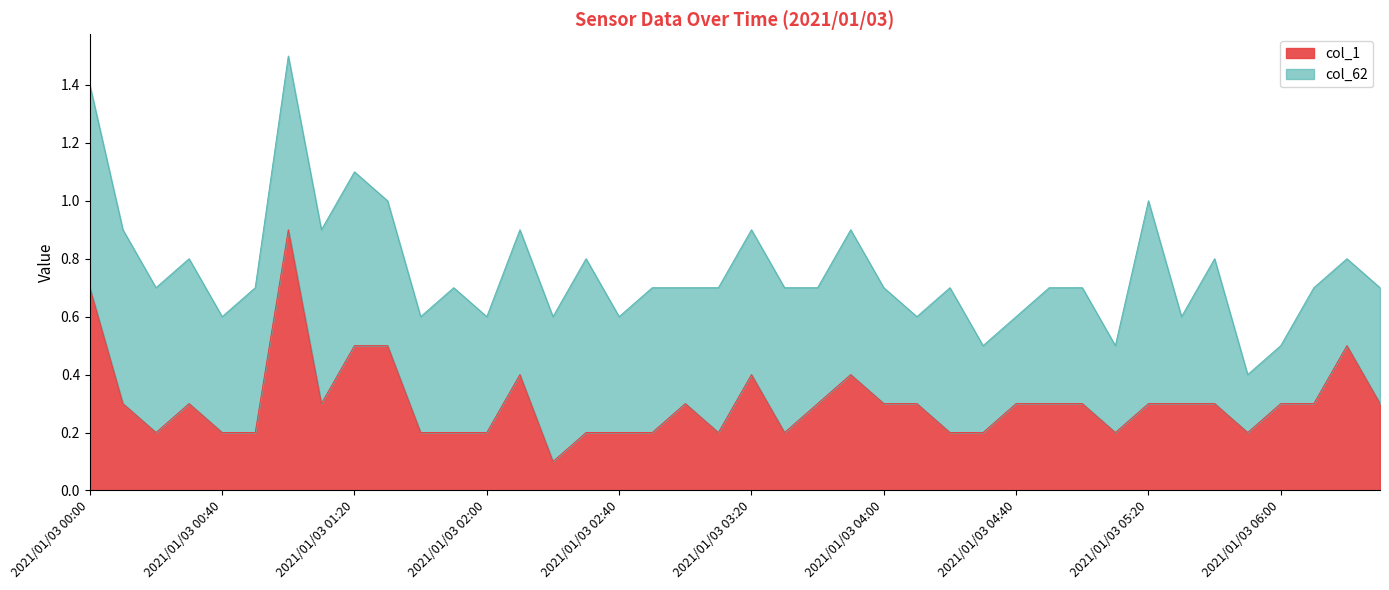

How many lines are shown in the chart?

2